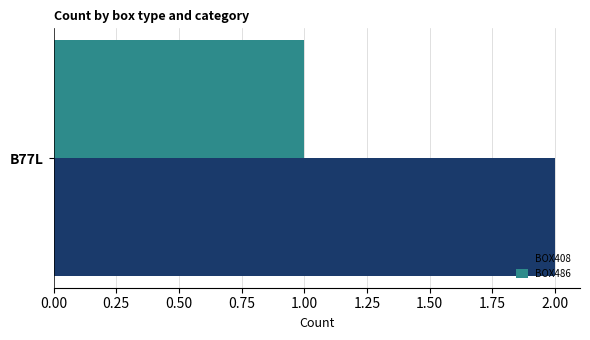

What is the sum of all BOX486 values?

1